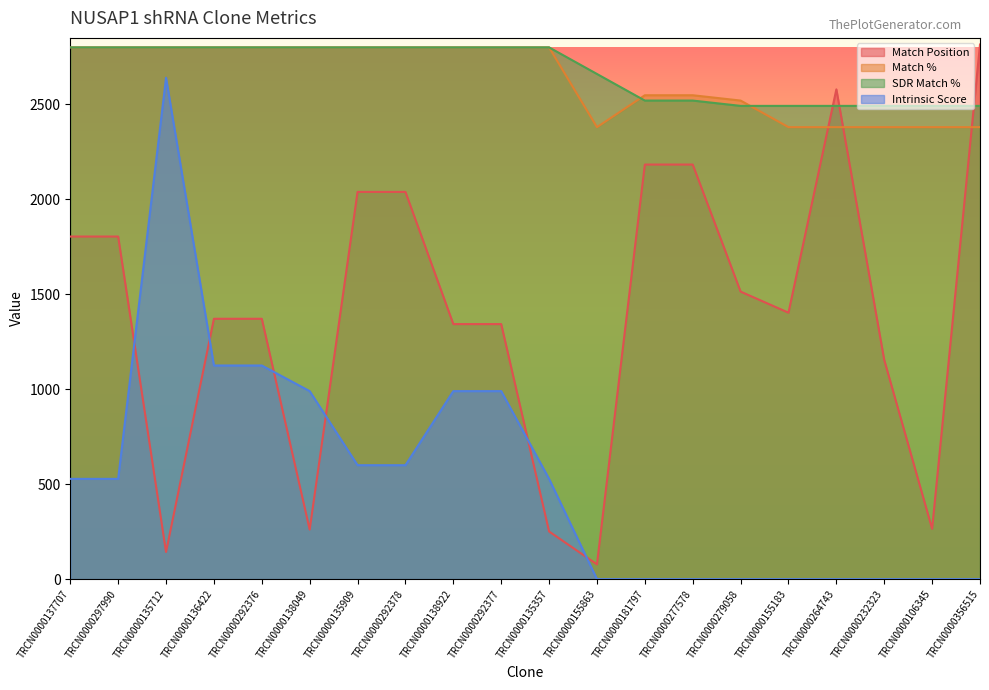

At how many categories does at least one series exceed 1311?

20